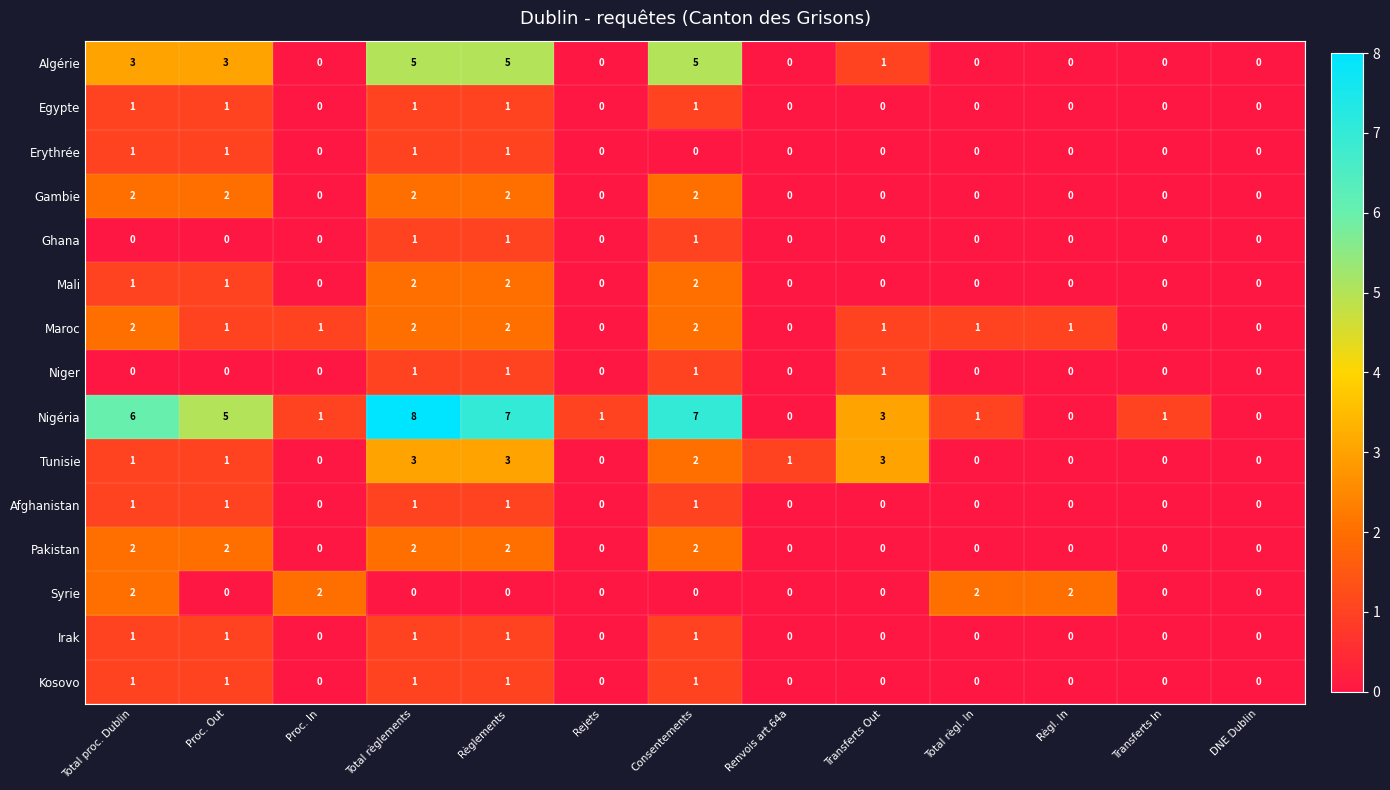

At which category does the chart reach its peak across all series?

Total règlements